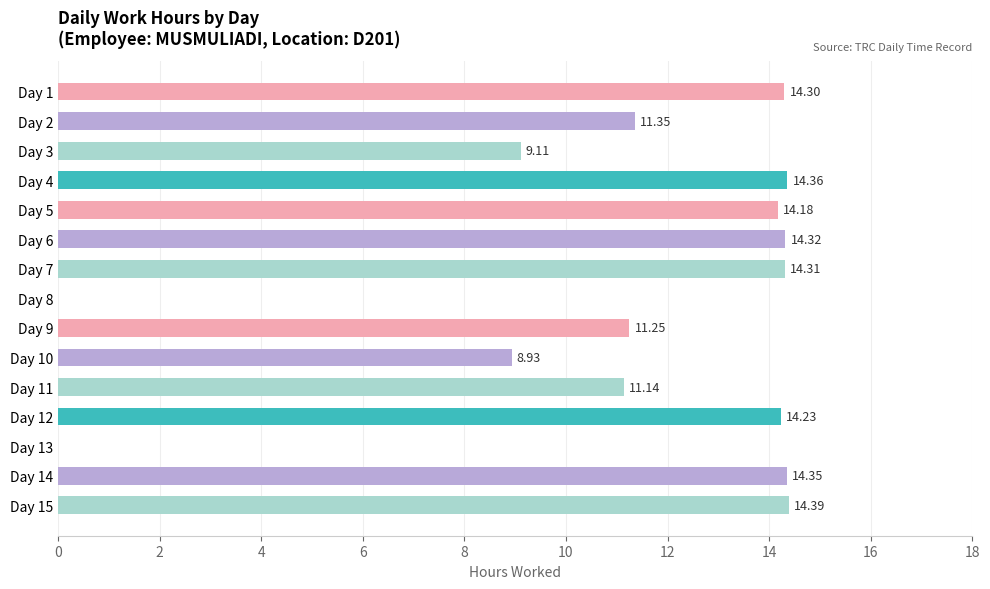

What is the sum of the values at Day 6 and Day 1?

28.6